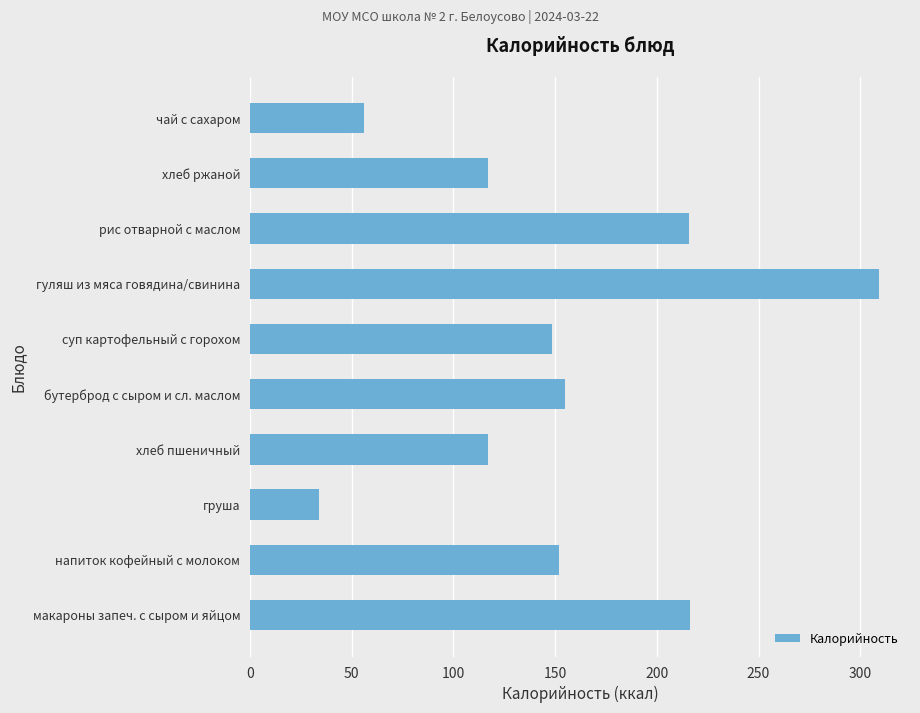

What is the minimum value shown in the chart?

34.2